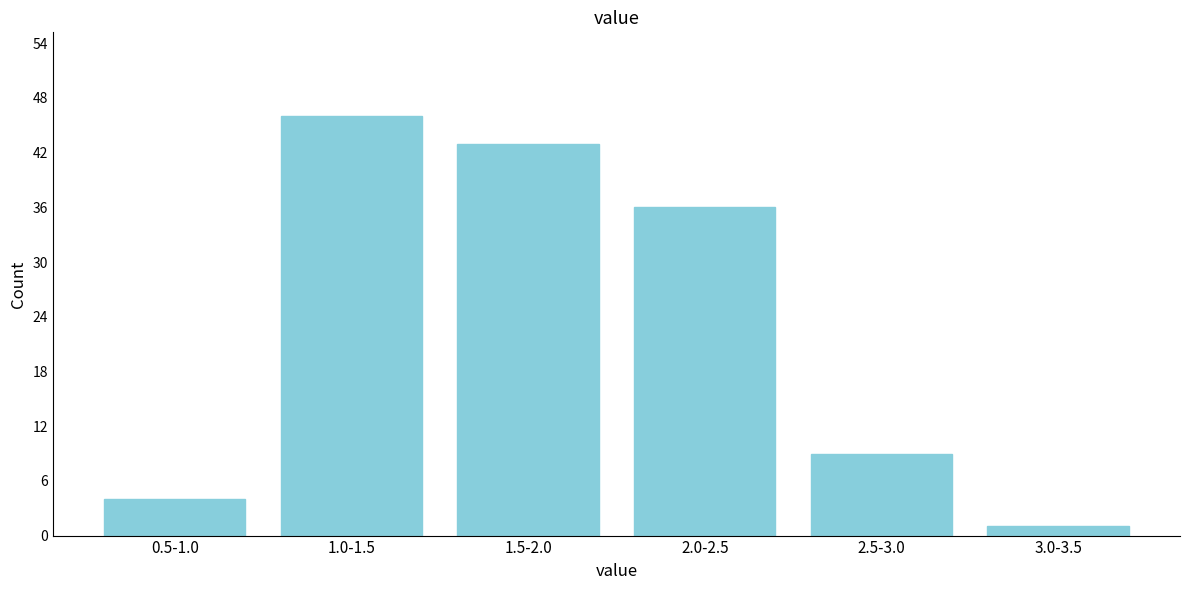

Reading left to right, extract all data points from this chart.

4	46	43	36	9	1